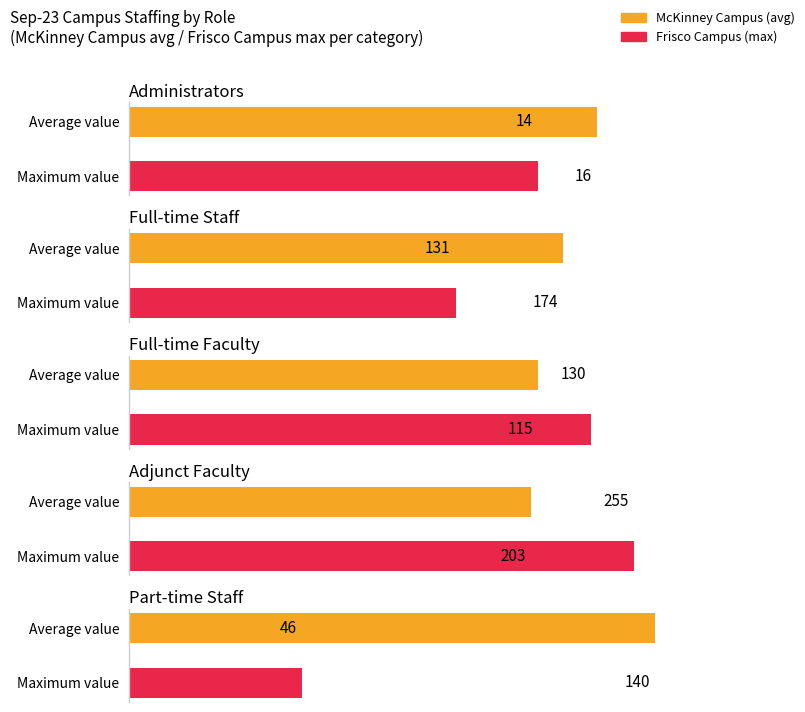

Reading right to left, what are all the values shown in this chart?

Administrators: 16	14
Full-time Staff: 174	131
Full-time Faculty: 115	130
Adjunct Faculty: 203	255
Part-time Staff: 140	46